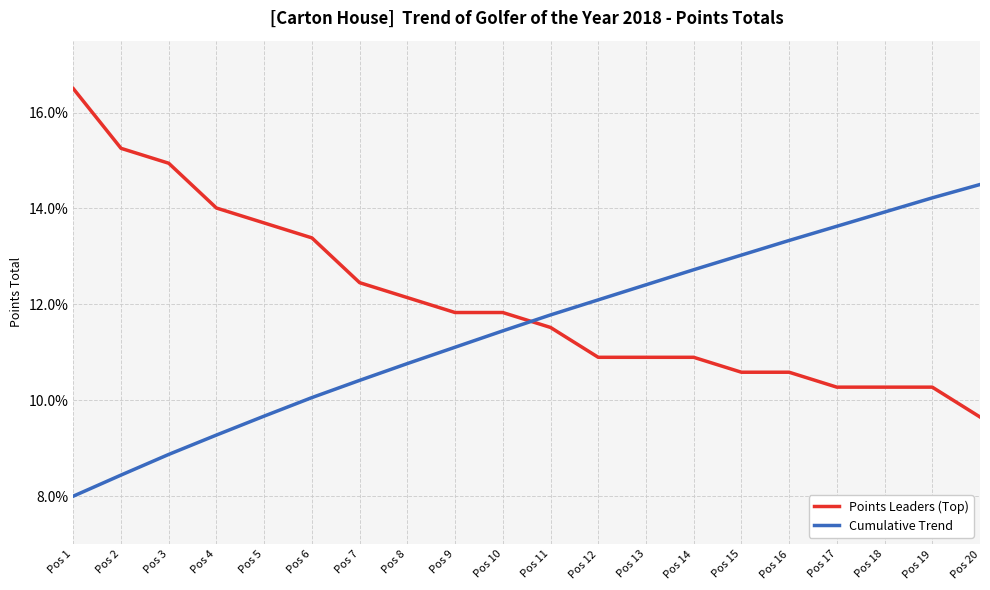

How many values in the Cumulative Trend series are below 11?

8